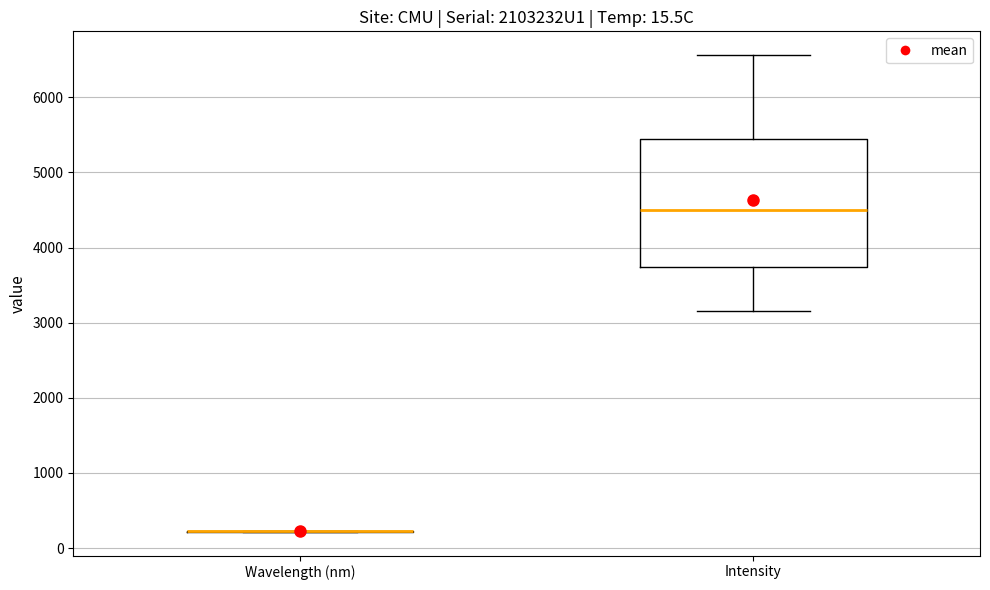

Reading left to right, transcribe this box plot: for each box, give where its median line is, the range the box spans, and where its two whiskers end, as read against the y-axis. The values are not printed on the chart, so give them approximately, as read against the axis.

Wavelength (nm): box collapsed to a line at 200, whiskers 200 to 200
Intensity: median 4500, box 3700 to 5400, whiskers 3200 to 6600